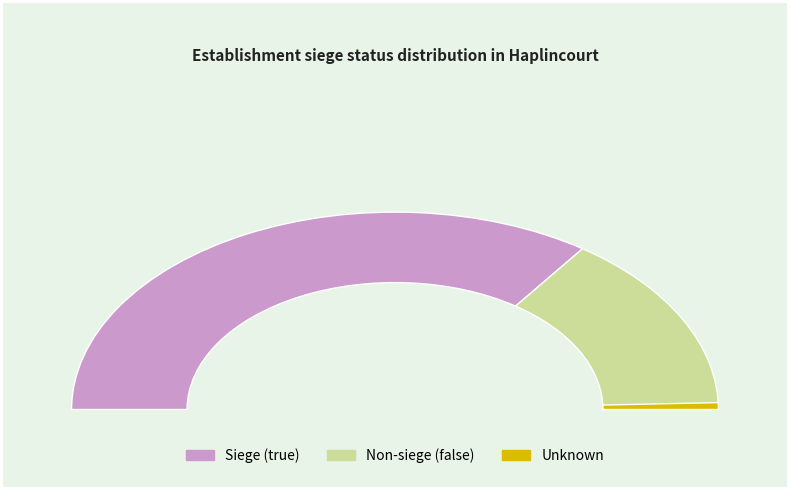

What is the change in value from true to false?

-26